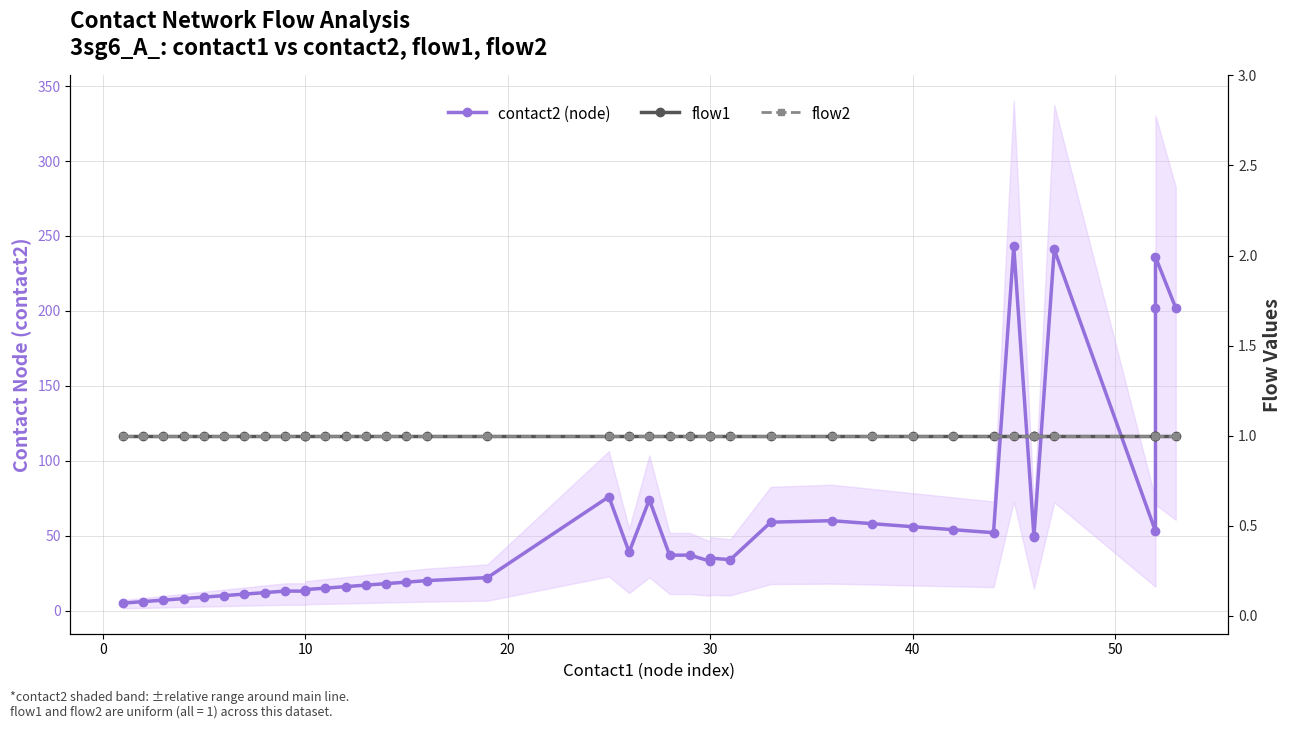

True or false: flow1 and flow2 cross at least once.

False